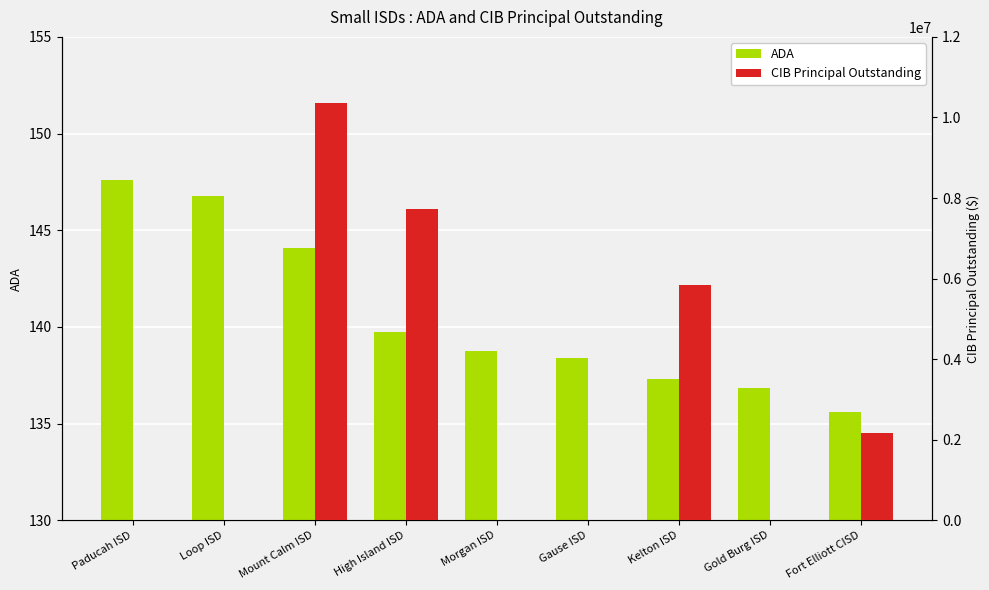

Reading right to left, transcribe all the data shown in this chart.

ADA: 135.6	136.8	137.3	138.4	138.7	139.7	144.1	146.8	147.6
CIB Principal Outstanding: 2175000.0	0.0	5835000.0	0.0	0.0	7735000.0	10359000.0	0.0	0.0